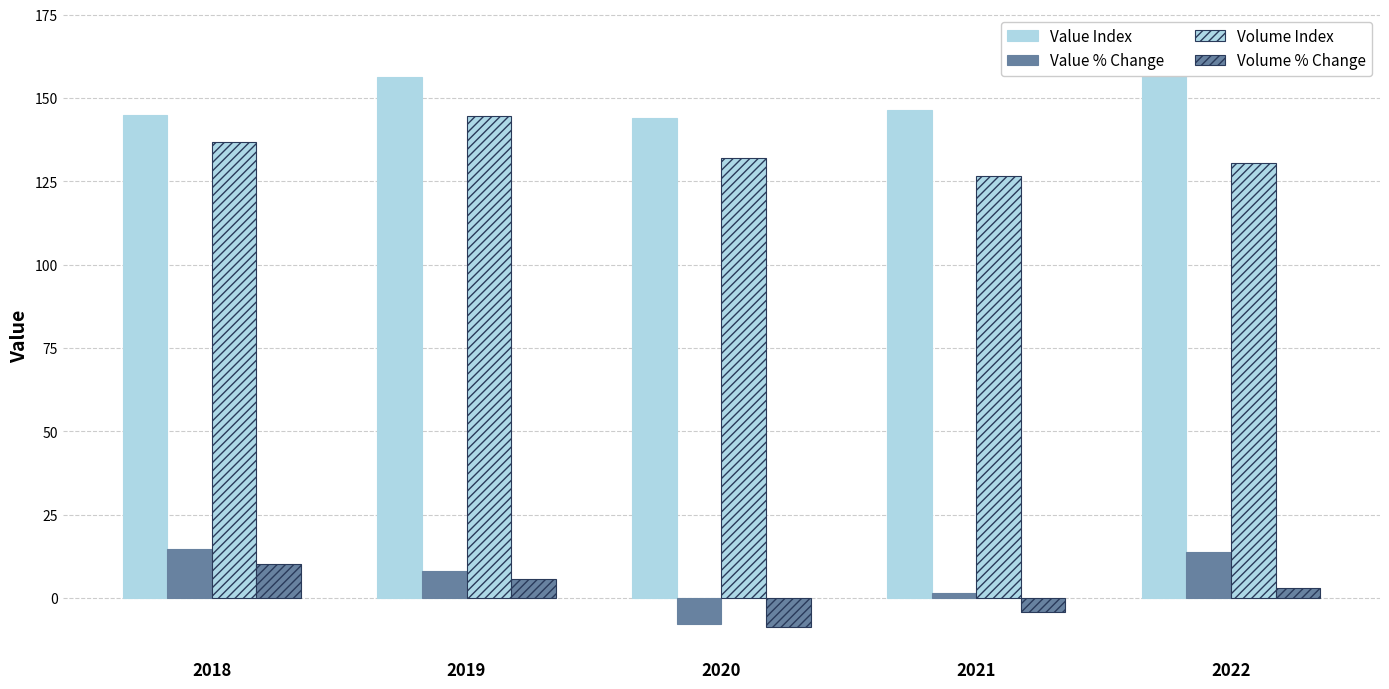

At which label does Value % Change first exceed 8?

2018